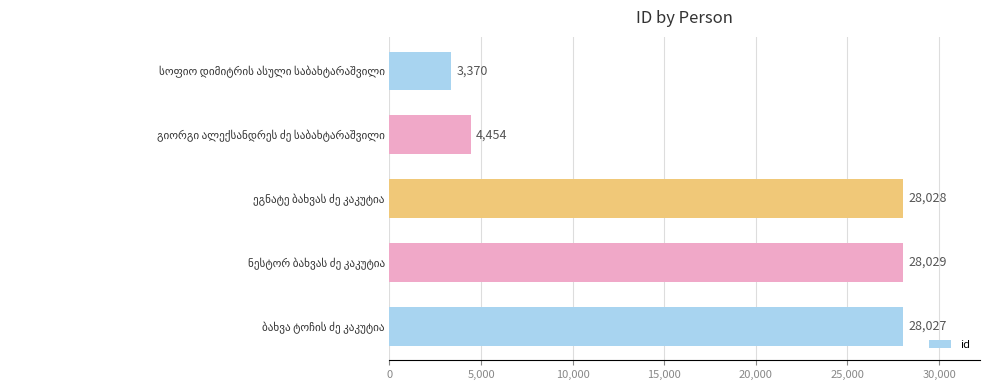

Reading top to bottom, list all the values displayed in this chart.

3370	4454	28028	28029	28027